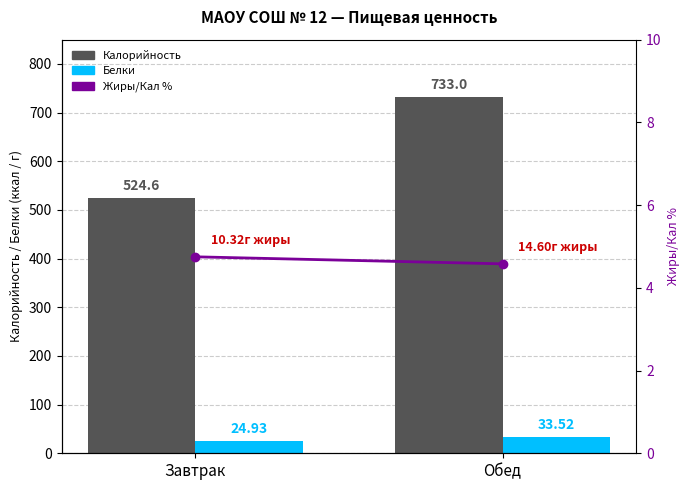

What is the label of the 2nd bar from the left?

Обед